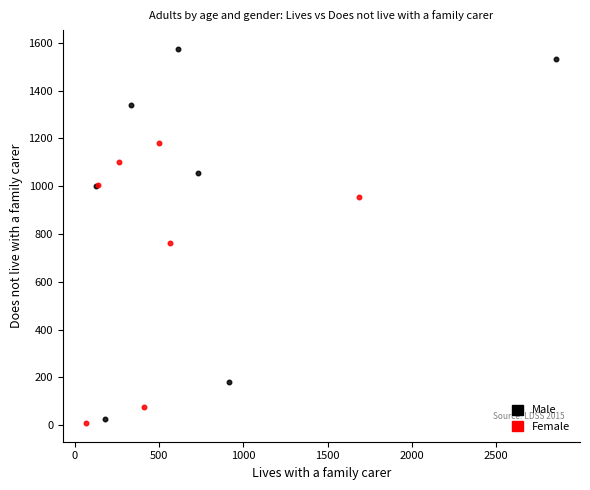

Which series reaches the maximum Y coordinate?

Male